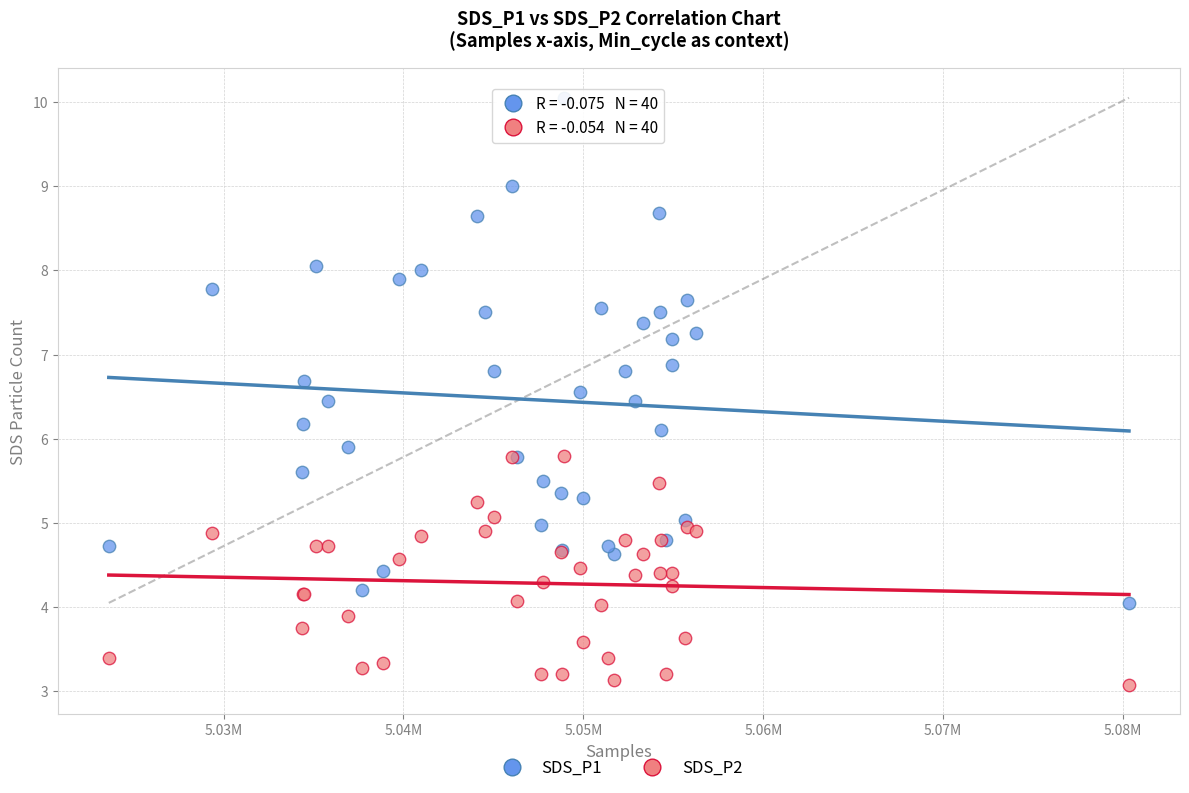

Which series contains the lowest Y value?

SDS_P2